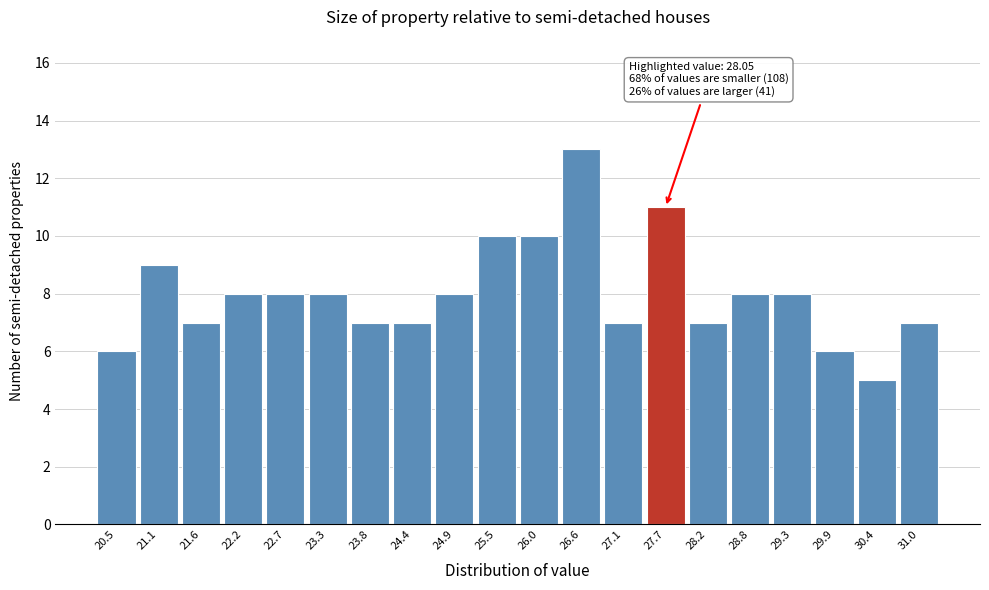

Reading left to right, what are all the values shown in this chart?

6	9	7	8	8	8	7	7	8	10	10	13	7	11	7	8	8	6	5	7